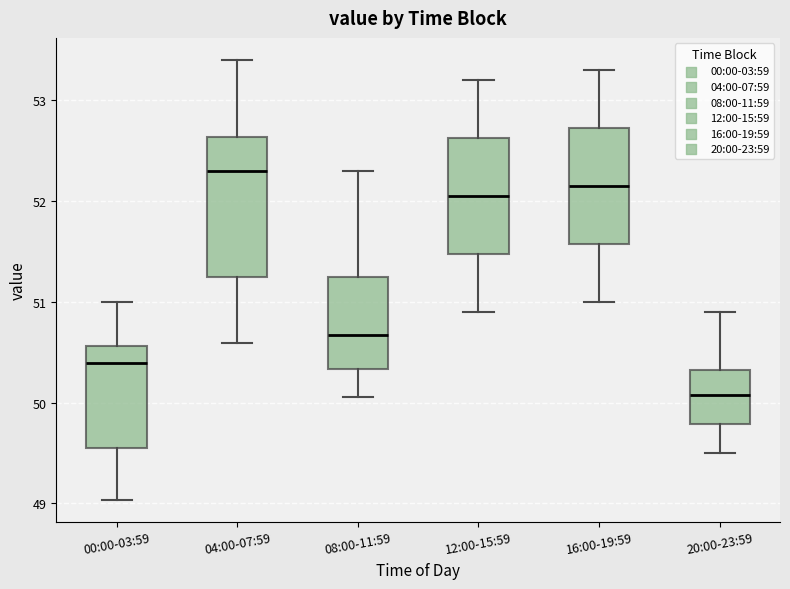

Which box has the highest median line?

04:00-07:59